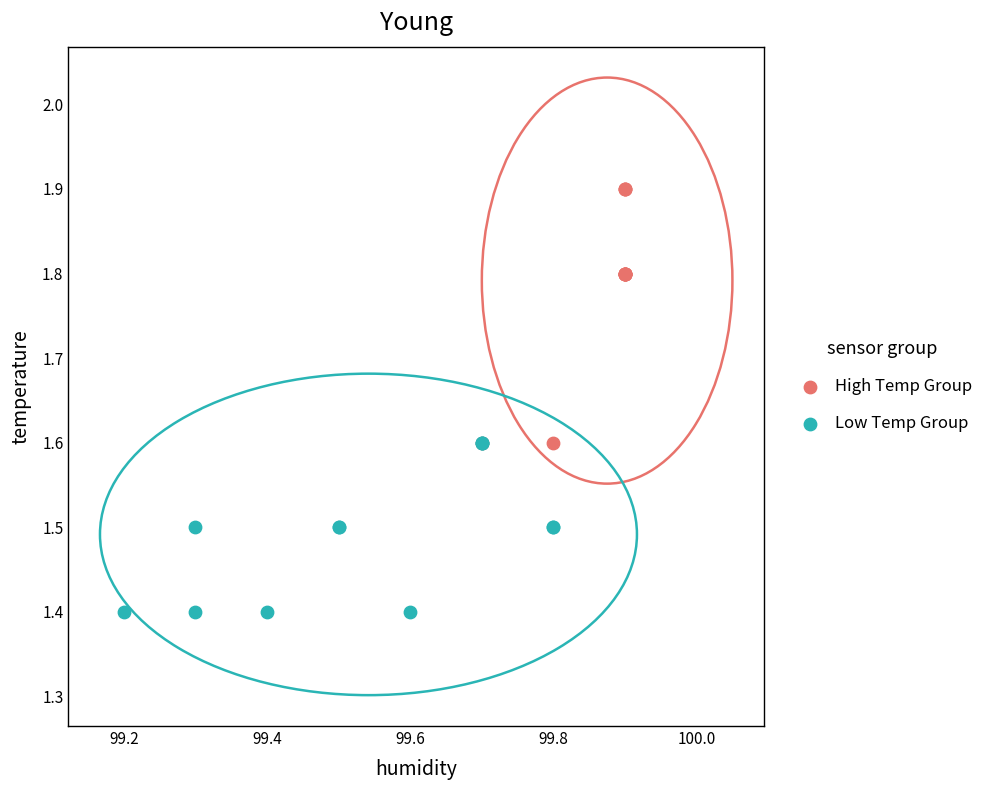

Which series reaches the minimum Y coordinate?

Low Temp Group